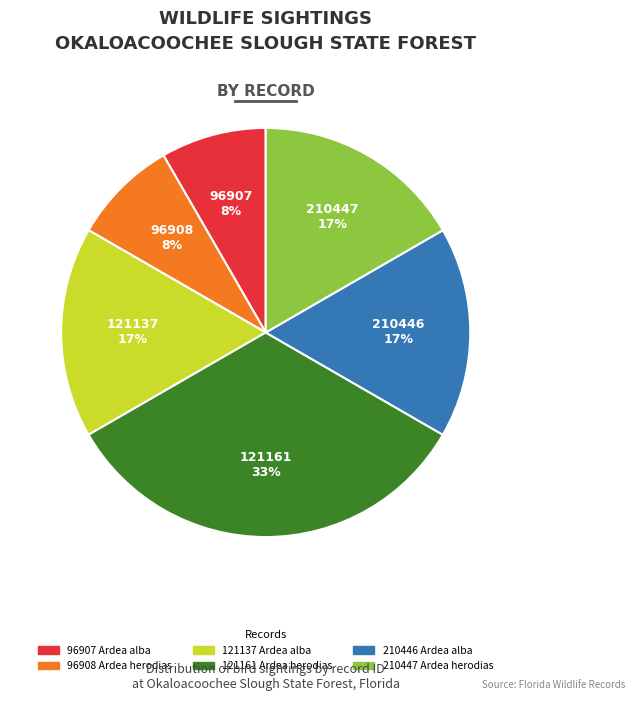

Between 121161 Ardea herodias and 210446 Ardea alba, which is larger?

121161 Ardea herodias